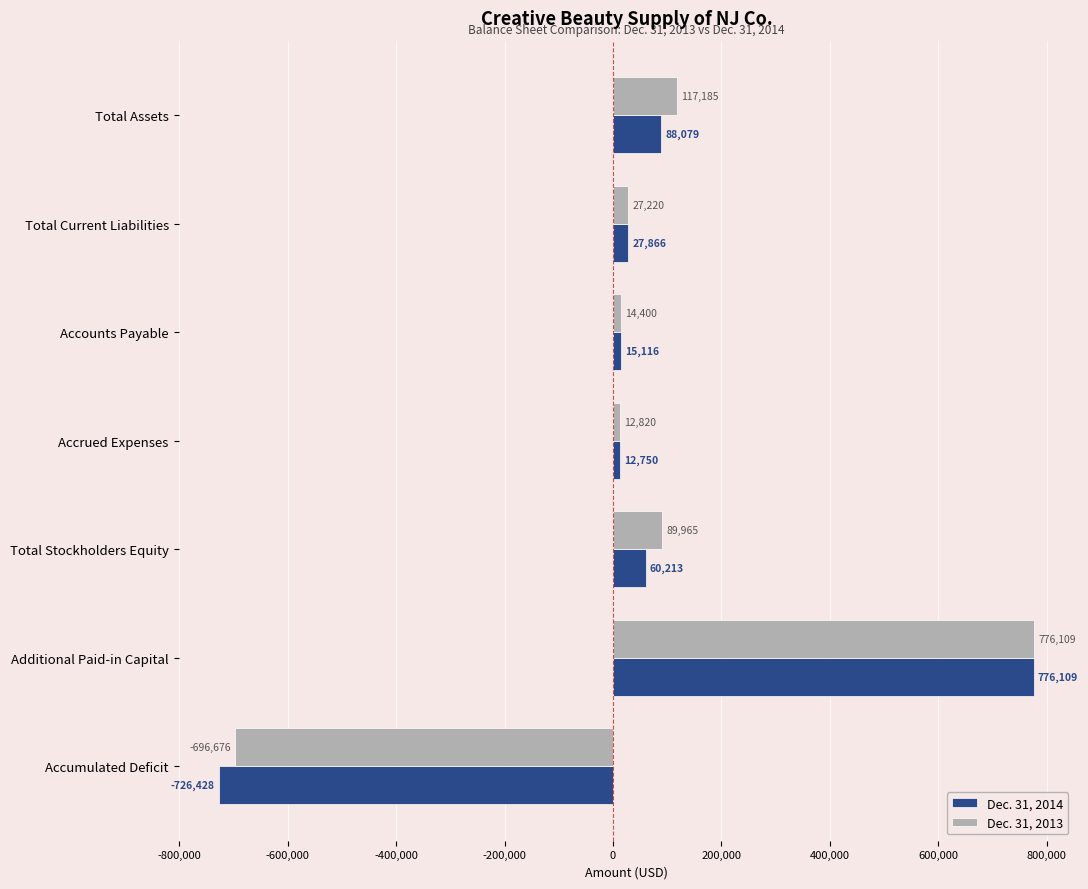

How many categories are shown in the chart?

7